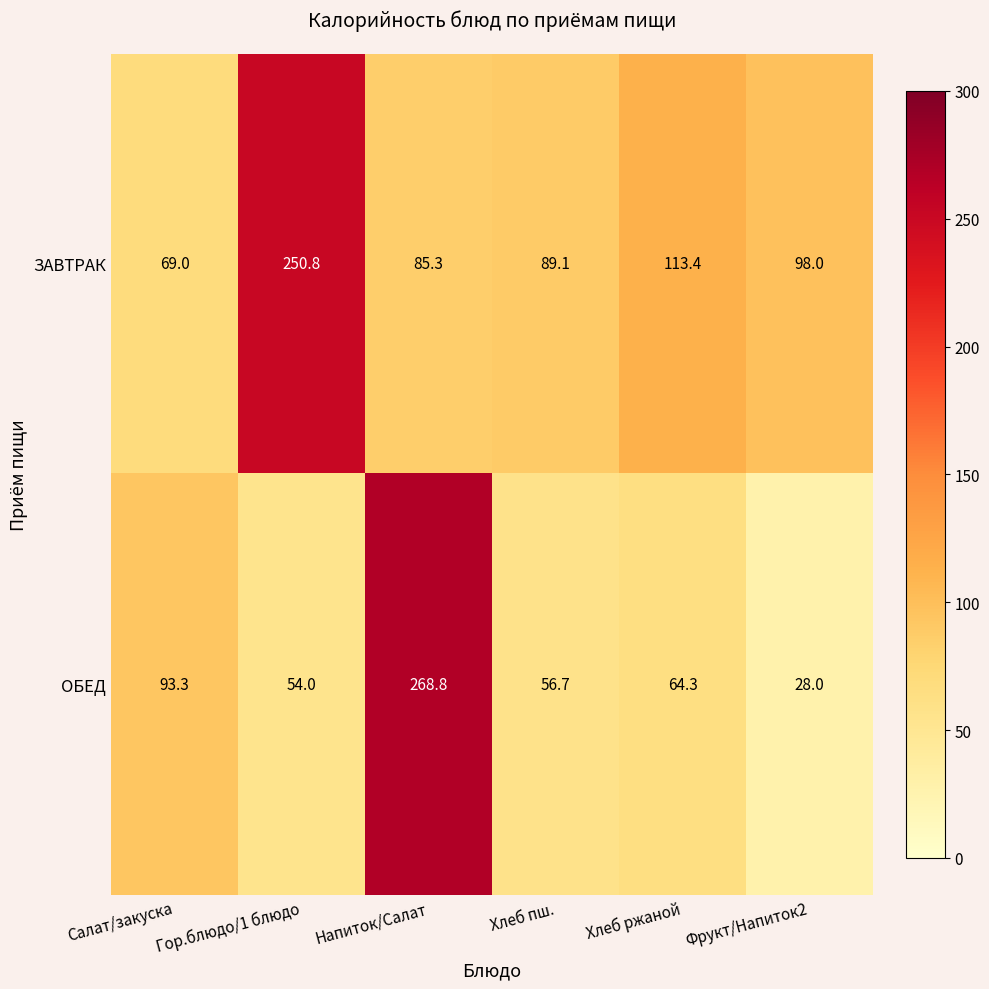

The ОБЕД series shows 56.7 at Хлеб пш.. True or false?

True